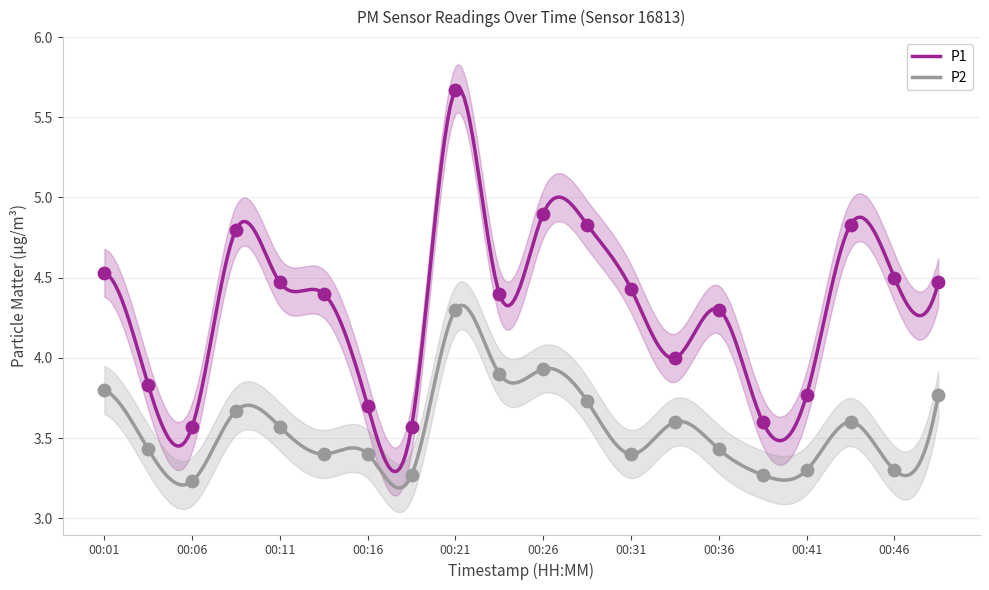

Which series reaches the maximum Y coordinate?

P1